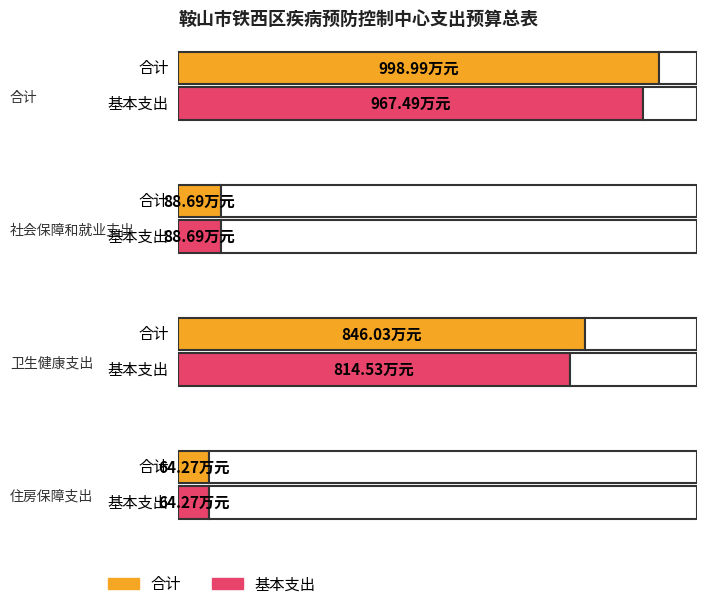

How many groups of bars are there?

4